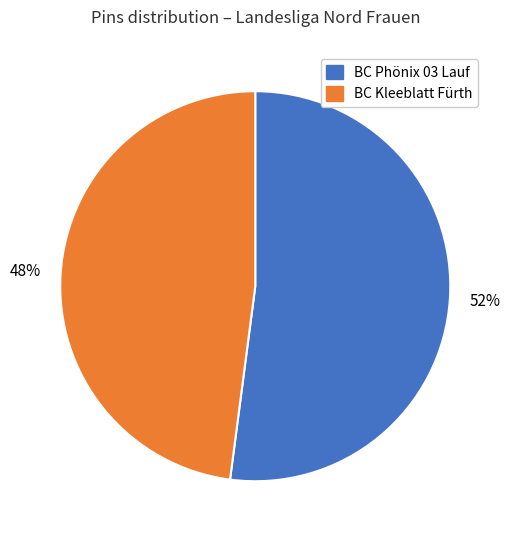

To the nearest percent, what is the difference between the largest and smallest slice percentages?

4%